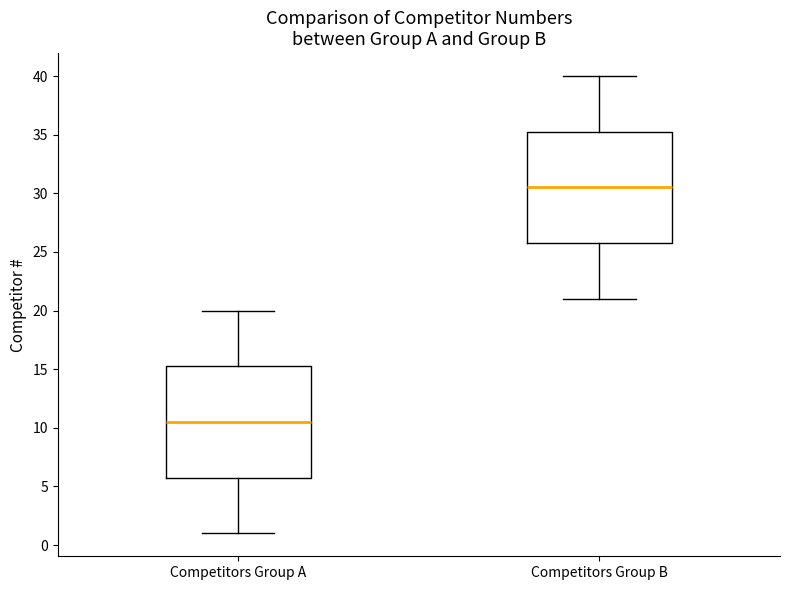

Which box's median line is the lowest?

Competitors Group A